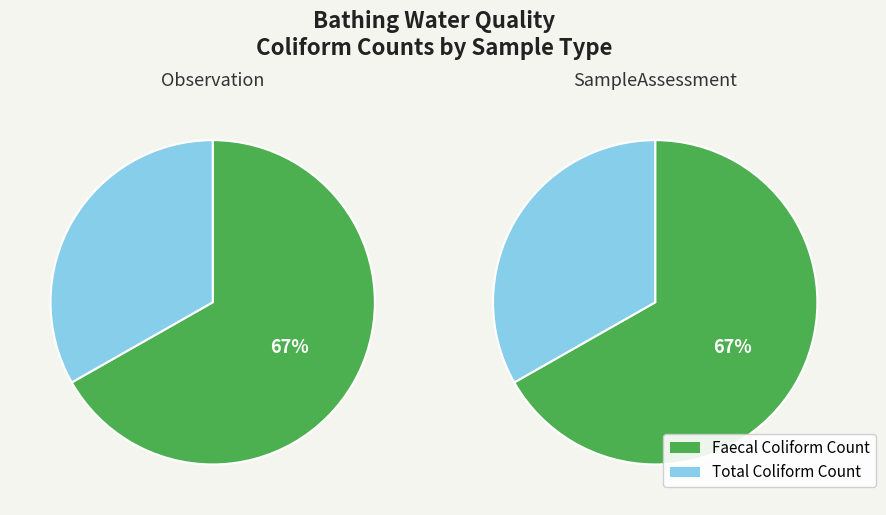

How many slices are in this pie chart?

2